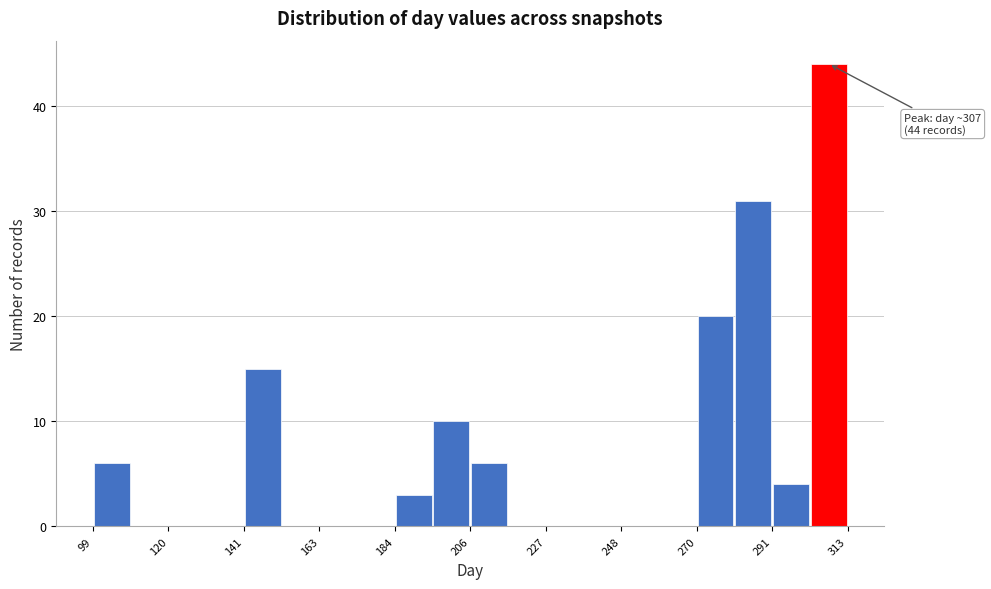

Around what value on the x-axis is the tallest bar? Give the approximate position of its centre, as read against the axis.

310